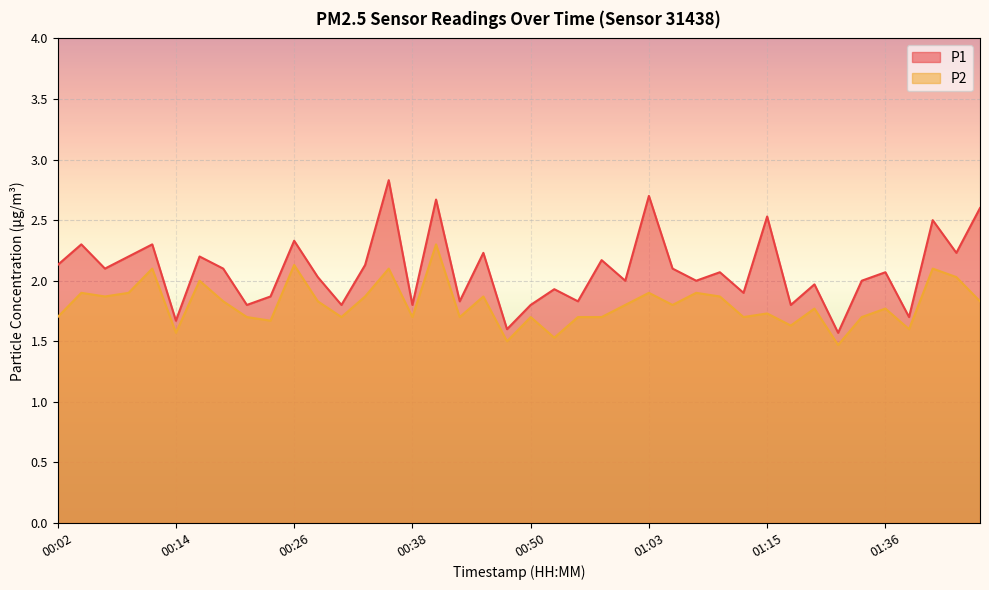

What is the spread (max minus min) of values at 01:07?

0.1